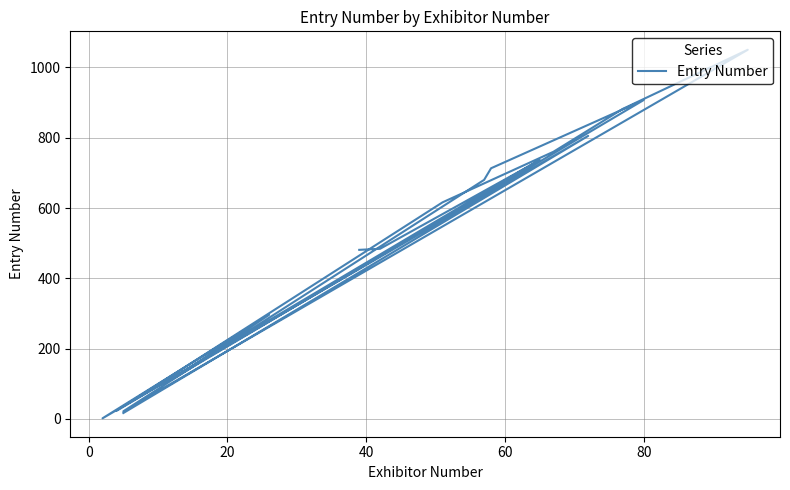

The chart shows a value of 229 at −20. True or false?

False